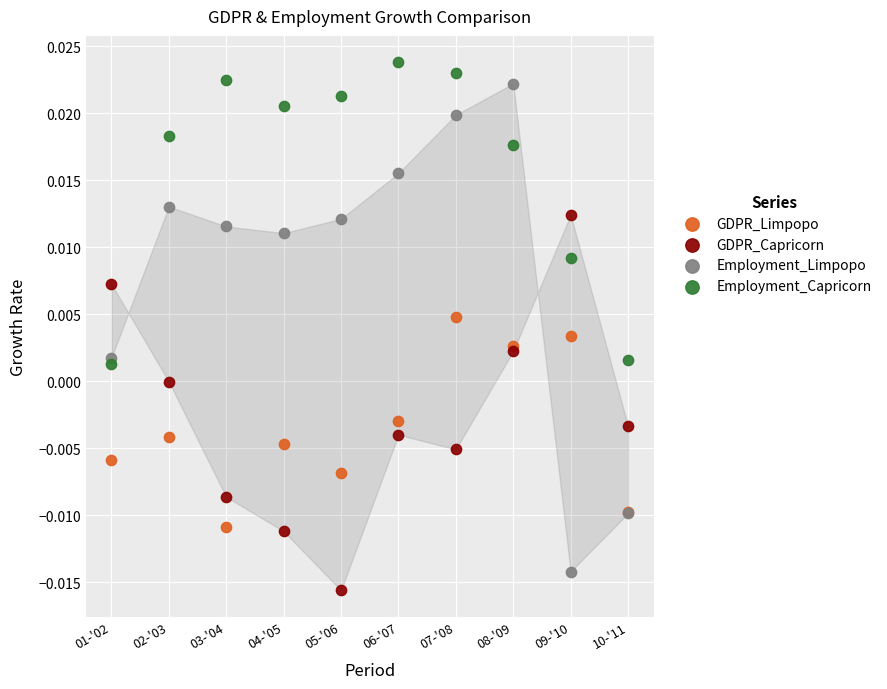

Which series has the widest spread of Y values?

Employment_Limpopo